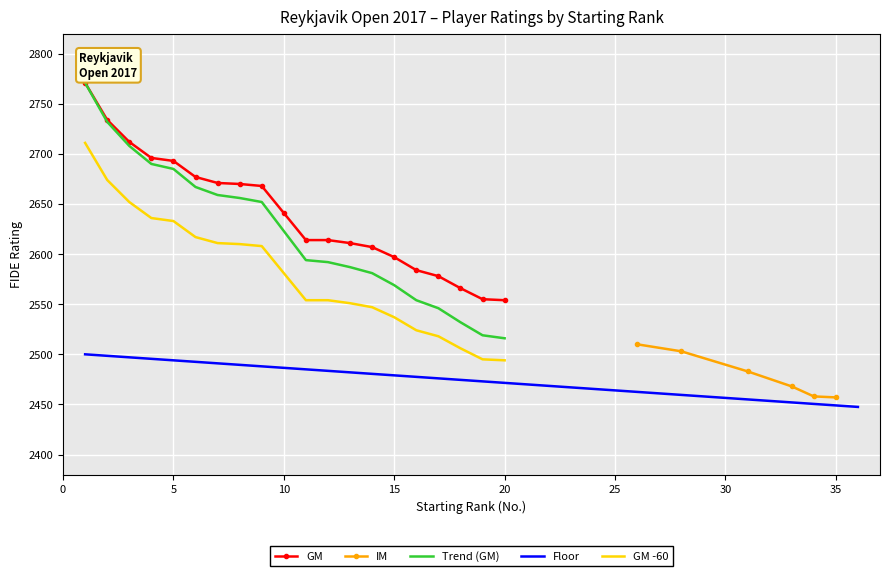

The value of GM at 15 is 4641. True or false?

False